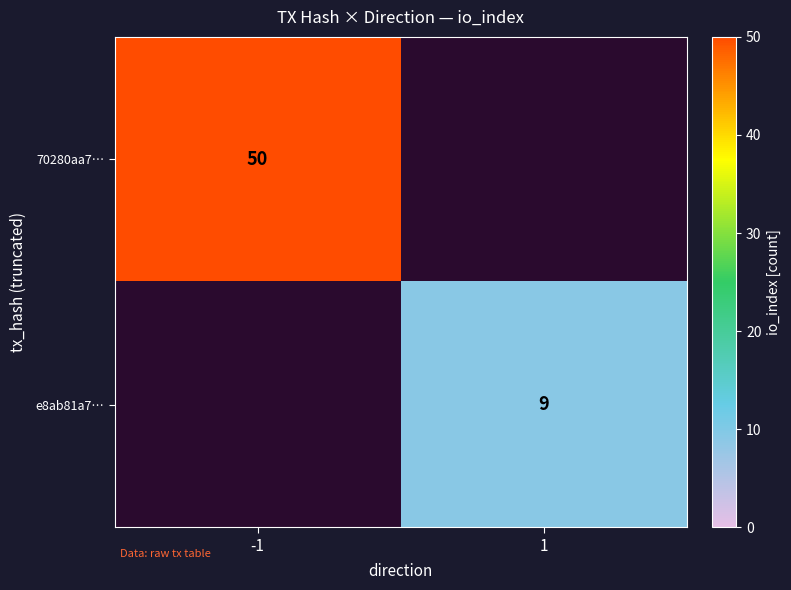

The value of e8ab81a7… at 1 is 9. True or false?

True